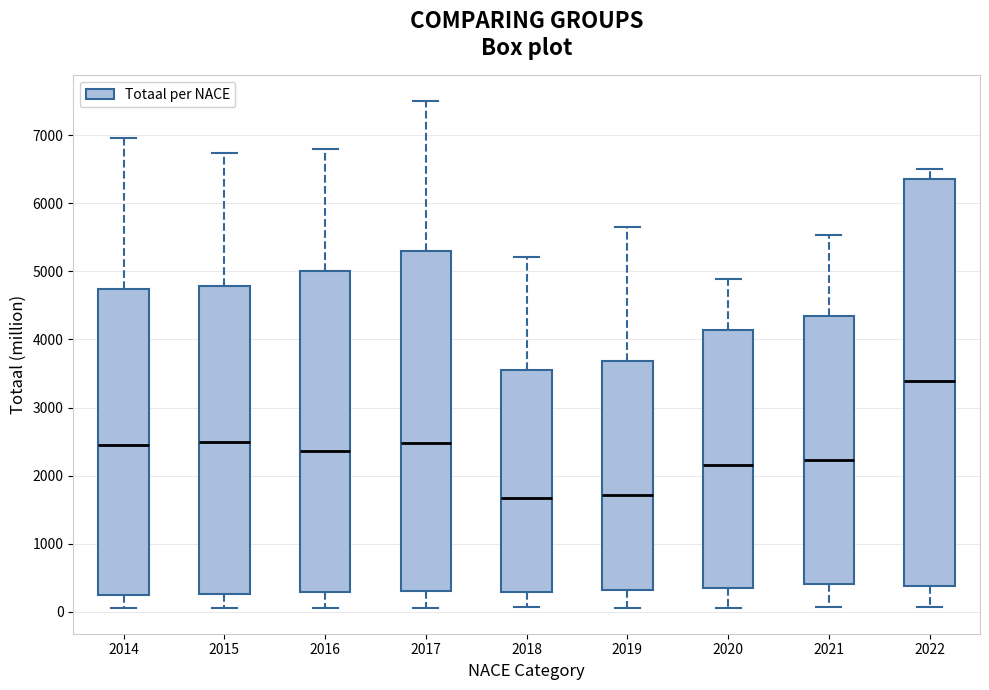

Reading left to right, transcribe this box plot: for each box, give where its median line is, the range the box spans, and where its two whiskers end, as read against the y-axis. The values are not printed on the chart, so give them approximately, as read against the axis.

2014: median 2400, box 200 to 4700, whiskers 0 to 7000
2015: median 2500, box 300 to 4800, whiskers 100 to 6700
2016: median 2400, box 300 to 5000, whiskers 100 to 6800
2017: median 2500, box 300 to 5300, whiskers 100 to 7500
2018: median 1700, box 300 to 3600, whiskers 100 to 5200
2019: median 1700, box 300 to 3700, whiskers 100 to 5700
2020: median 2200, box 300 to 4100, whiskers 100 to 4900
2021: median 2200, box 400 to 4300, whiskers 100 to 5500
2022: median 3400, box 400 to 6400, whiskers 100 to 6500